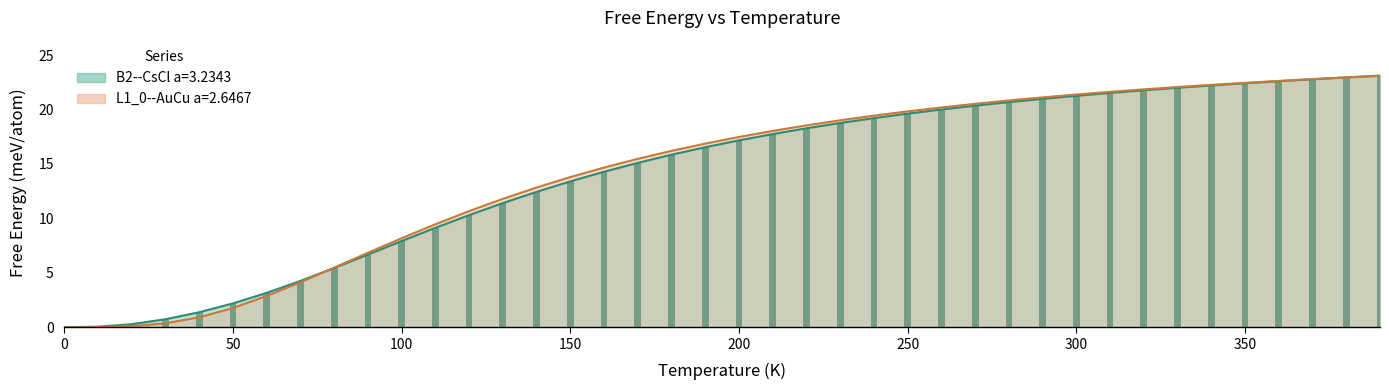

The L1_0--AuCu a=2.6467 series shows 6.6 at 14. True or false?

False